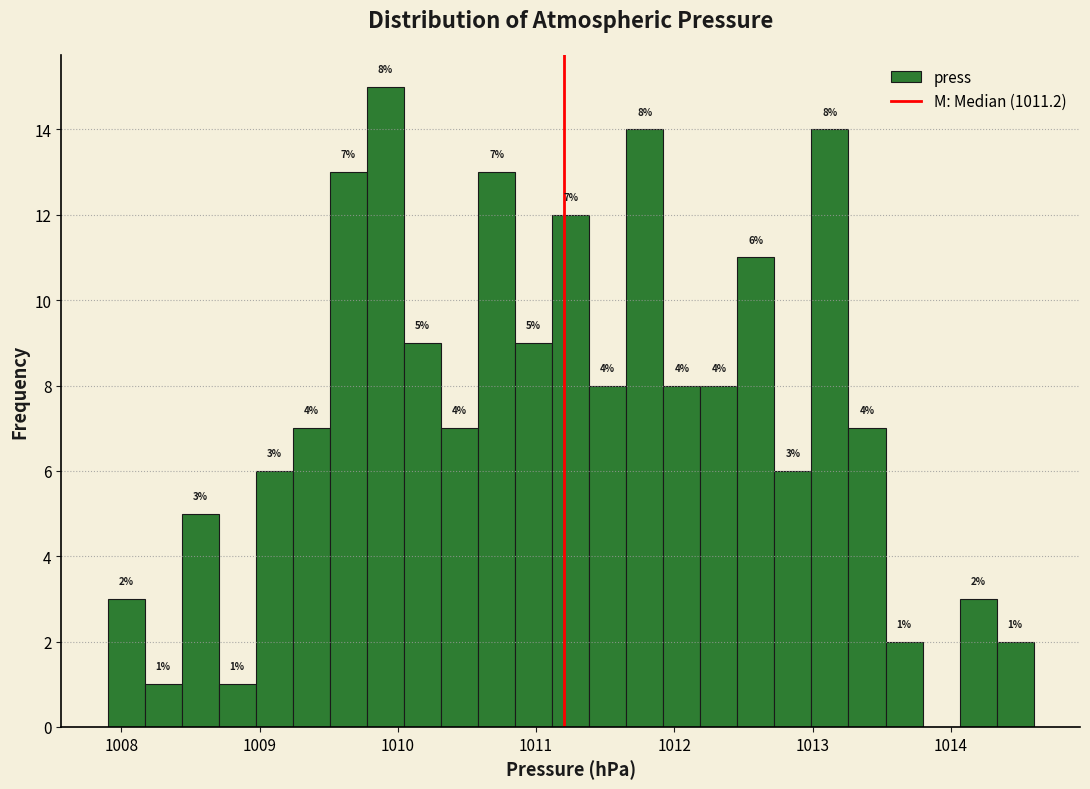

Read against the x-axis, roughly where is the centre of the tallest bar?

1009.9